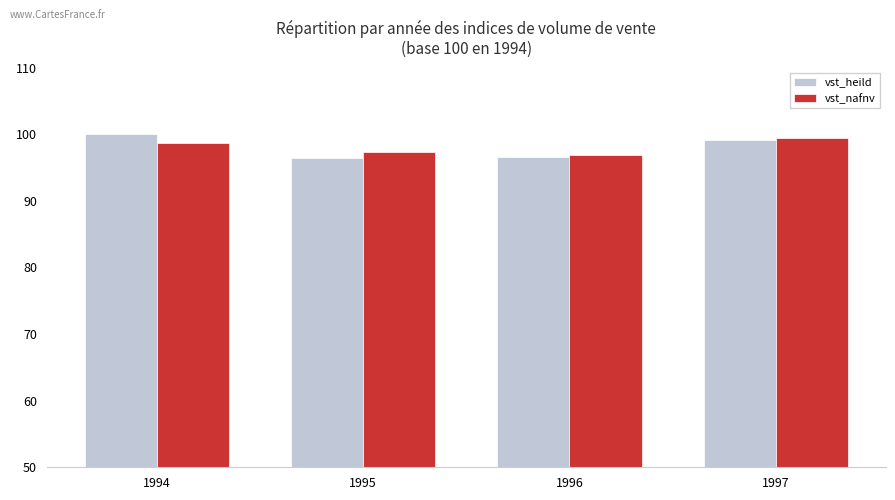

Is it true that vst_heild equals 96.5 at 1996?

True